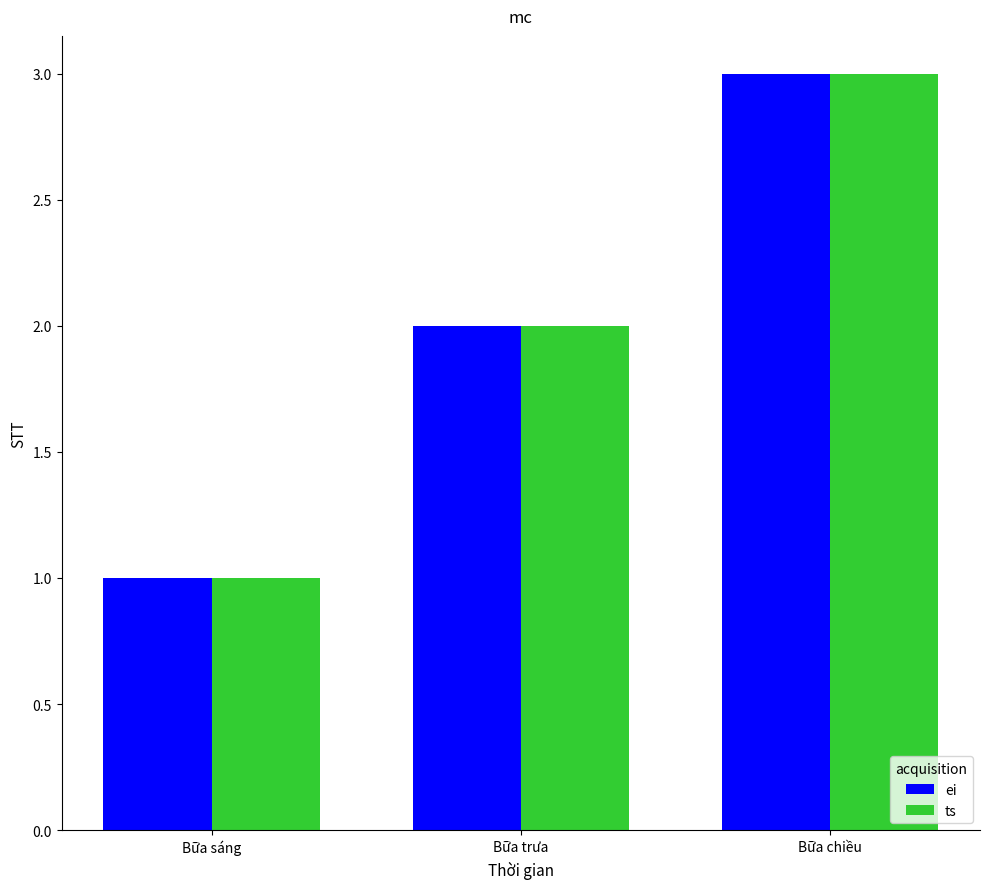

What are all the series names shown in the legend?

ei, ts